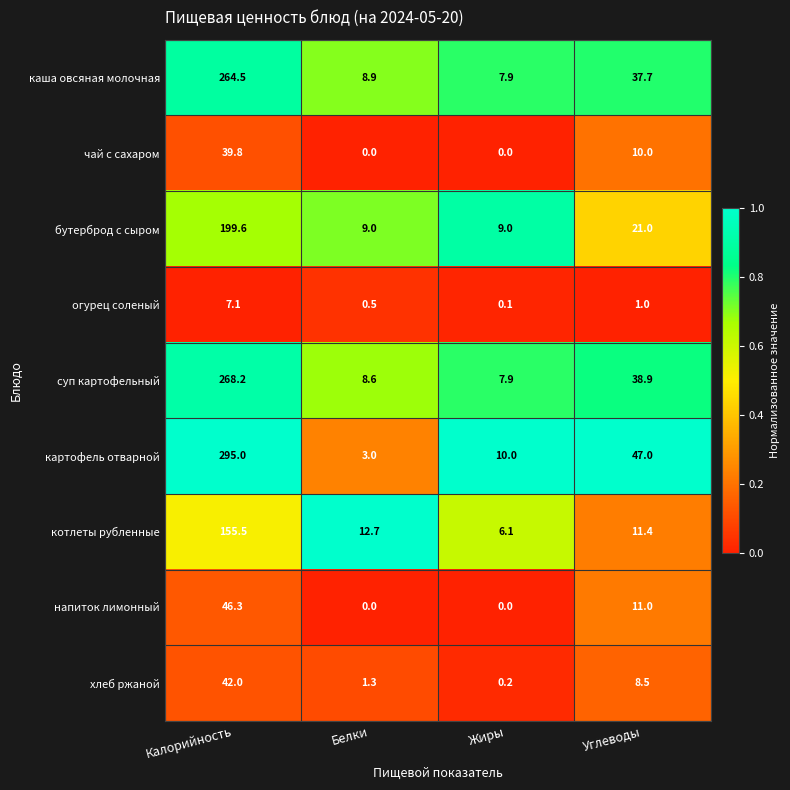

At how many categories does at least one series exceed 0?

4